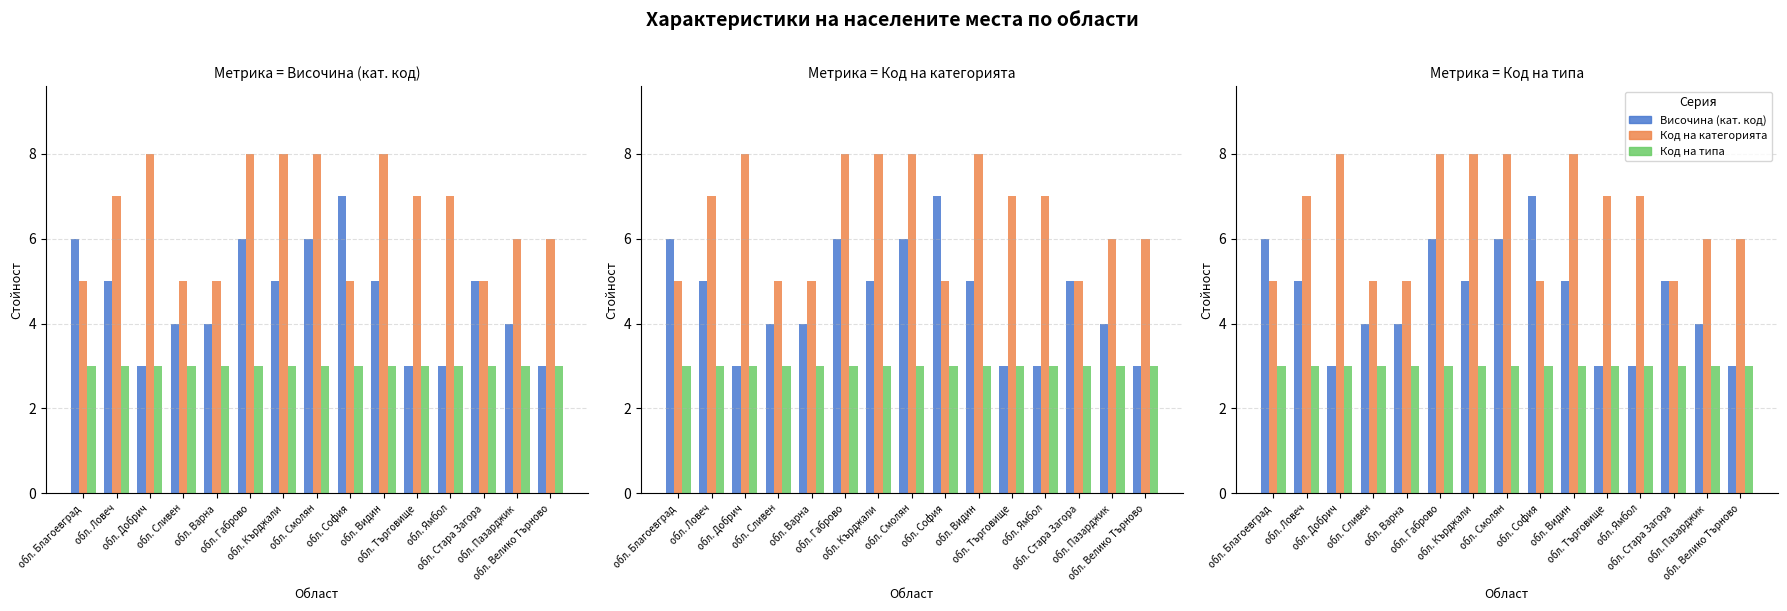

List the labels in order of Височина (кат. код) value, smallest first.

обл. Добрич, обл. Търговище, обл. Ямбол, обл. Велико Търново, обл. Сливен, обл. Варна, обл. Пазарджик, обл. Ловеч, обл. Кърджали, обл. Видин, обл. Стара Загора, обл. Благоевград, обл. Габрово, обл. Смолян, обл. София